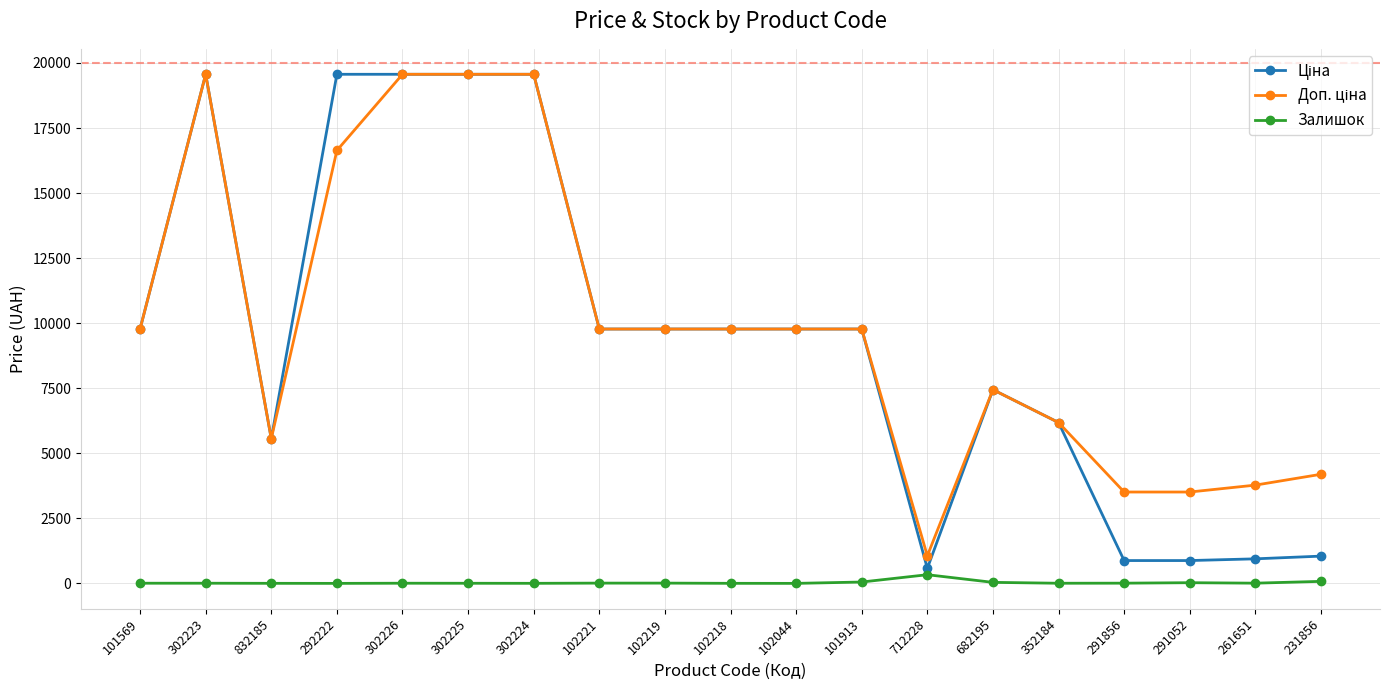

At how many categories does at least one series exceed 17579?

5